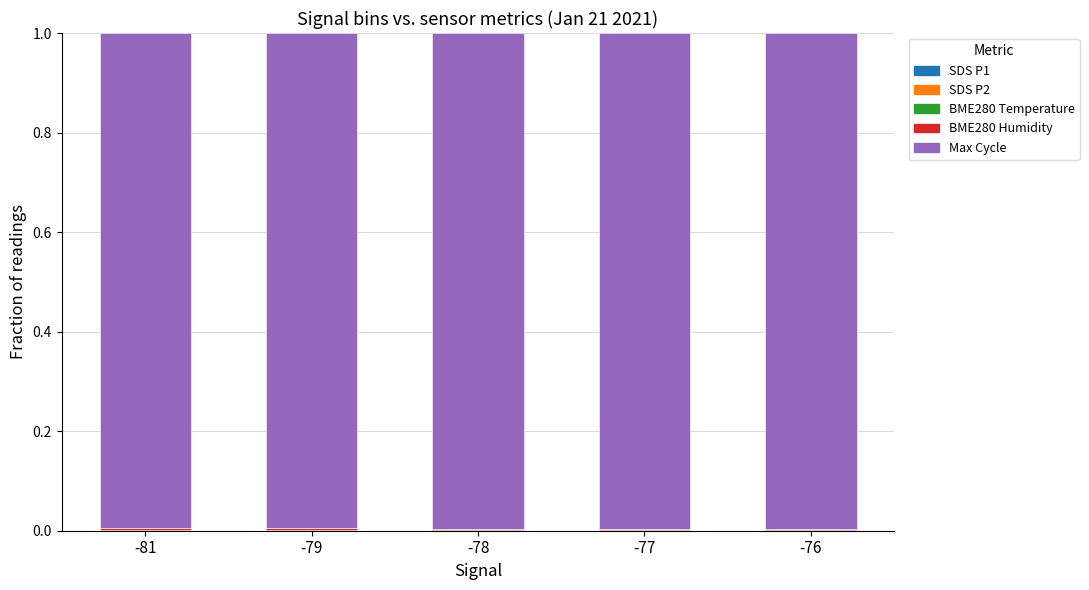

Does the chart contain stacked bars?

Yes